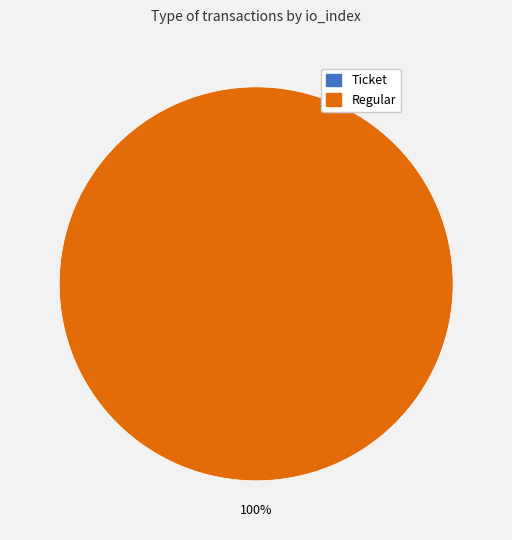

Is there a majority slice in this chart?

Yes